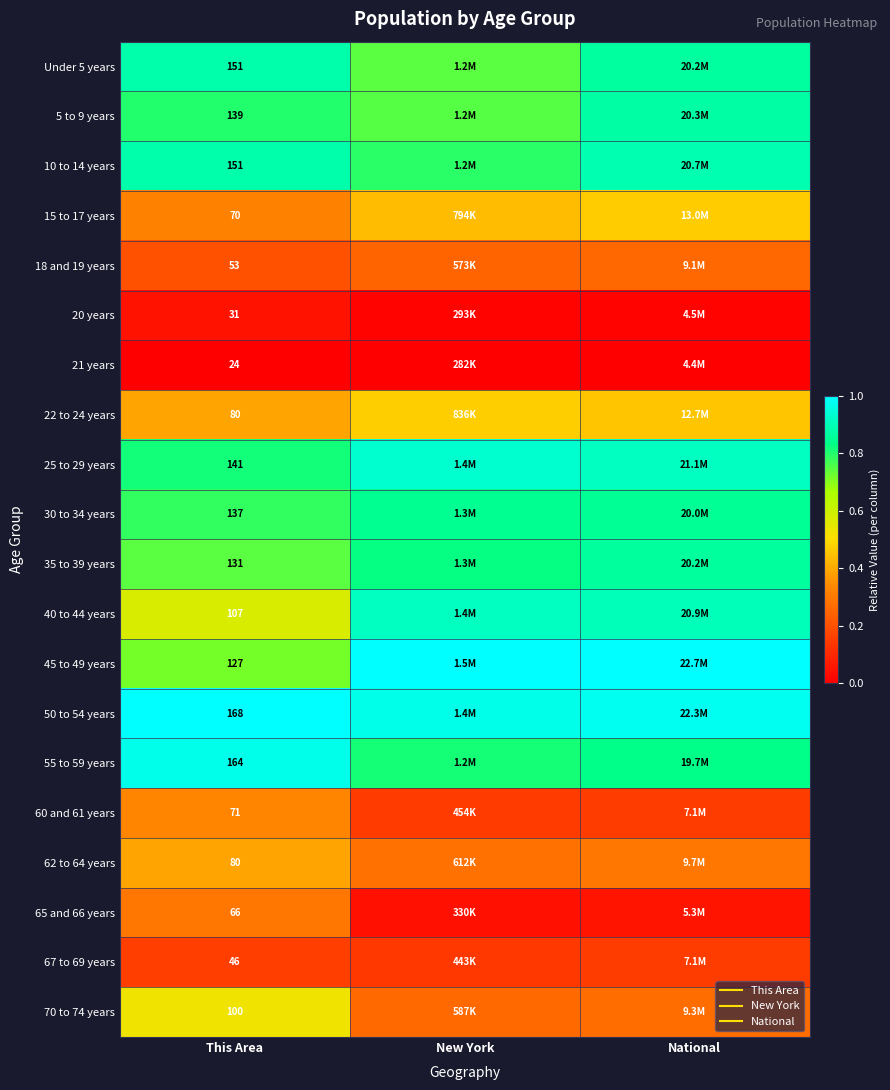

The 18 and 19 years series shows 0.2 at This Area. True or false?

True